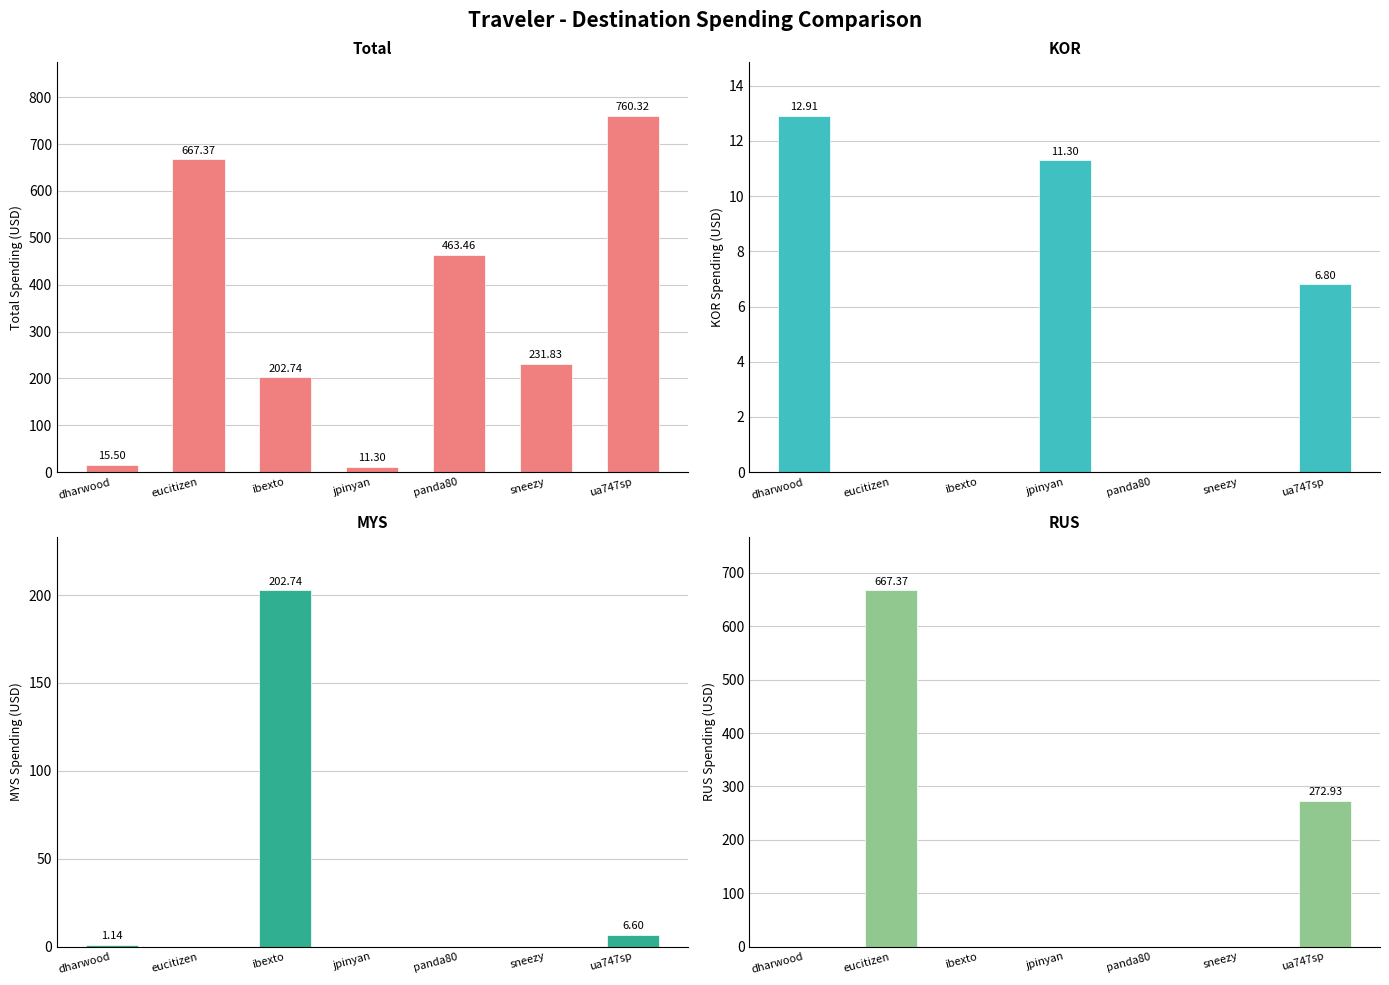

What is the approximate value of Total at ibexto?

202.7